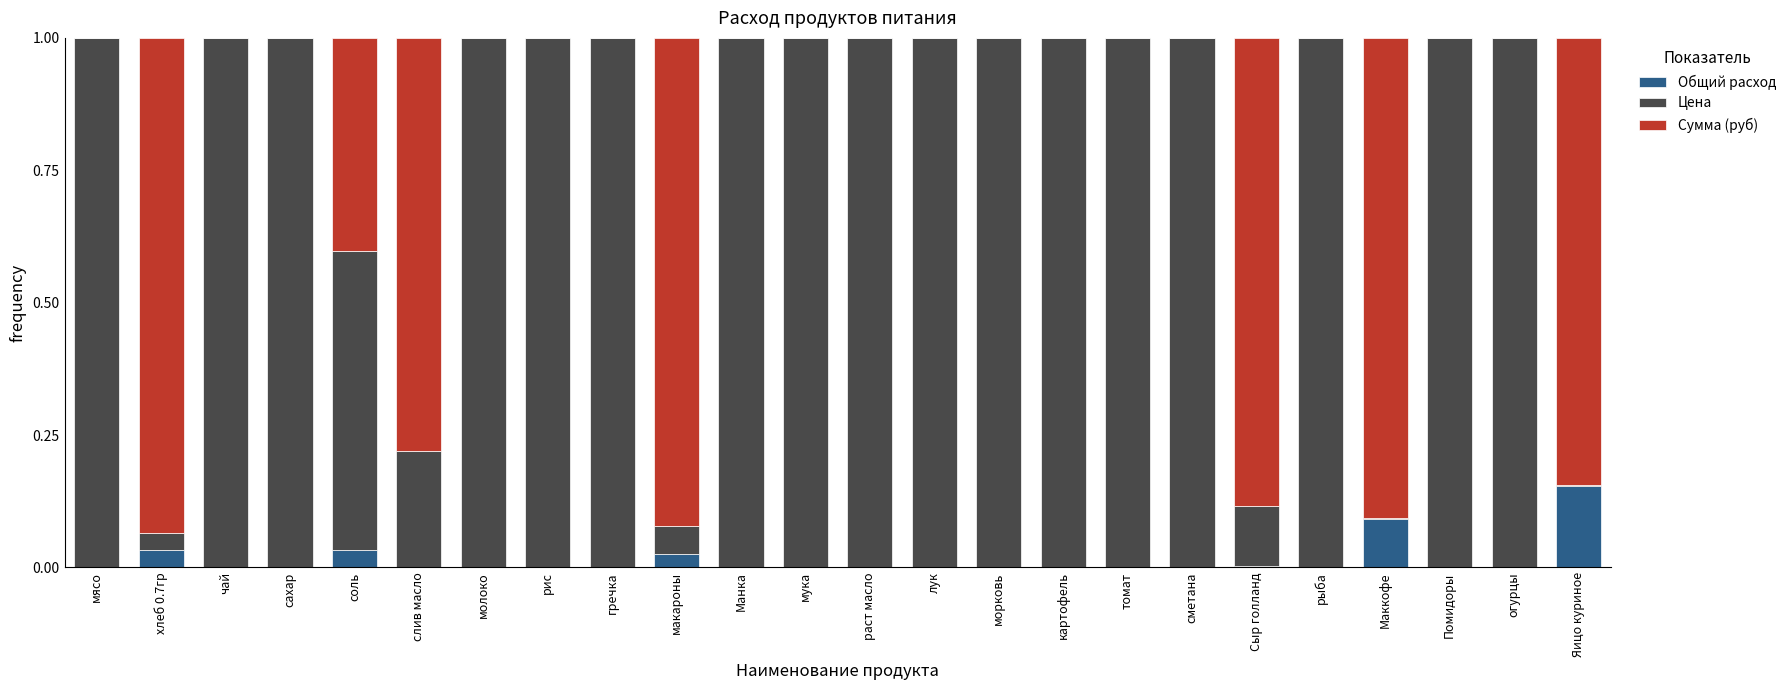

Is it true that Общий расход equals 0.1 at соль?

False